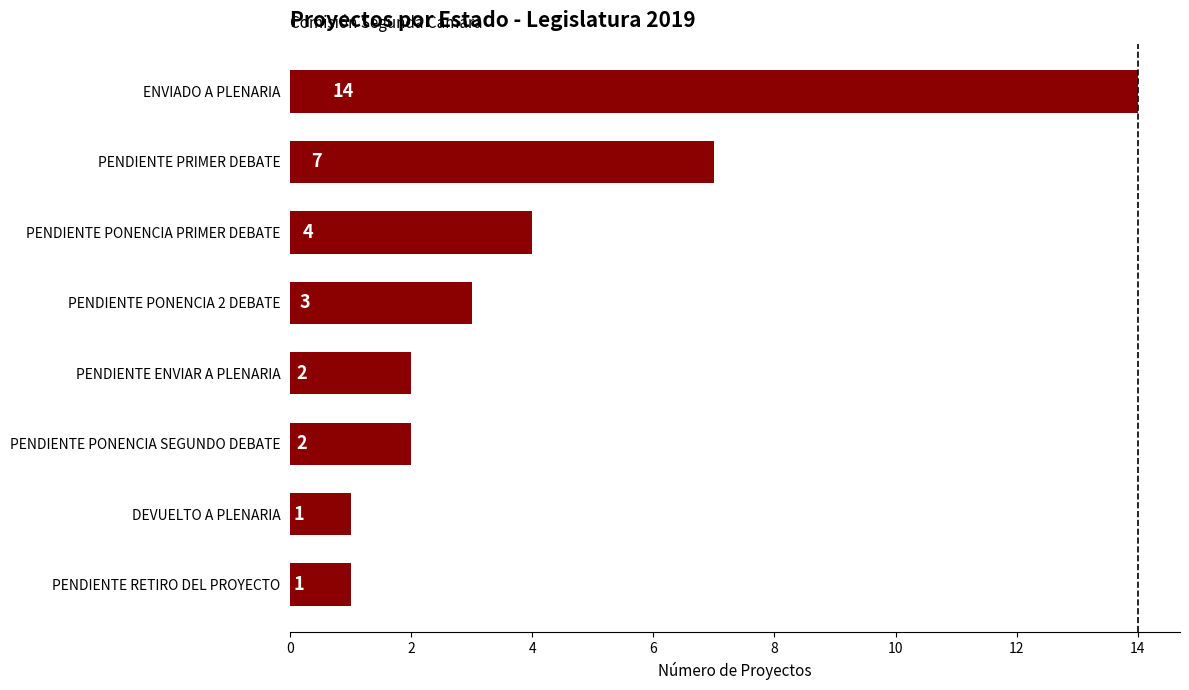

What is the ratio of the value at PENDIENTE PONENCIA PRIMER DEBATE to the value at DEVUELTO A PLENARIA?

4.0